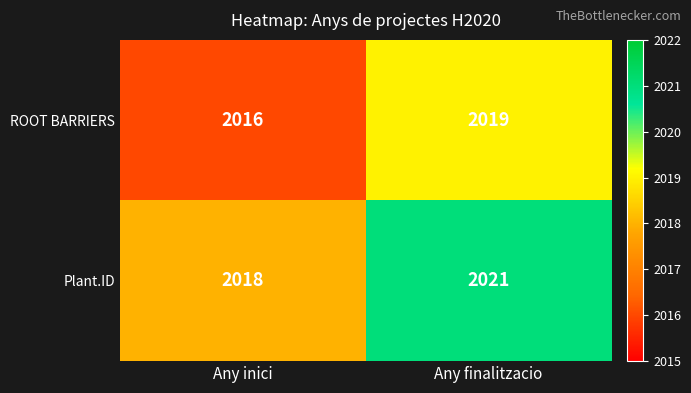

Which series has the largest total across all categories?

Plant.ID